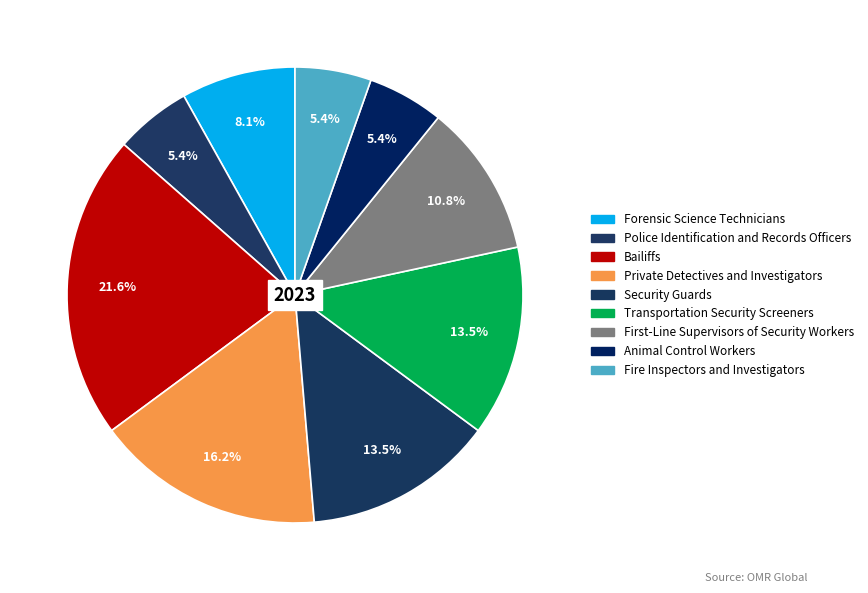

To the nearest percent, what portion does Animal Control Workers represent?

5%